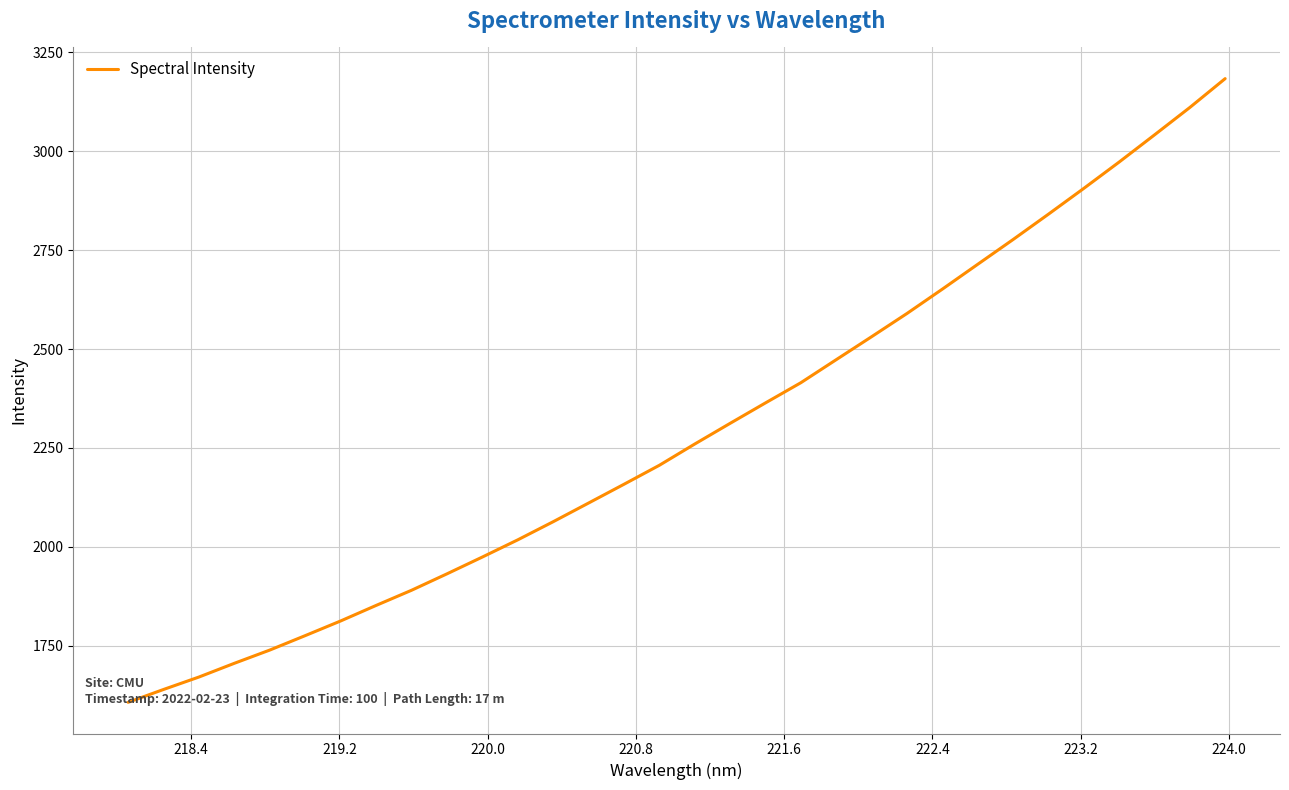

What is the maximum value shown in the chart?

3183.4